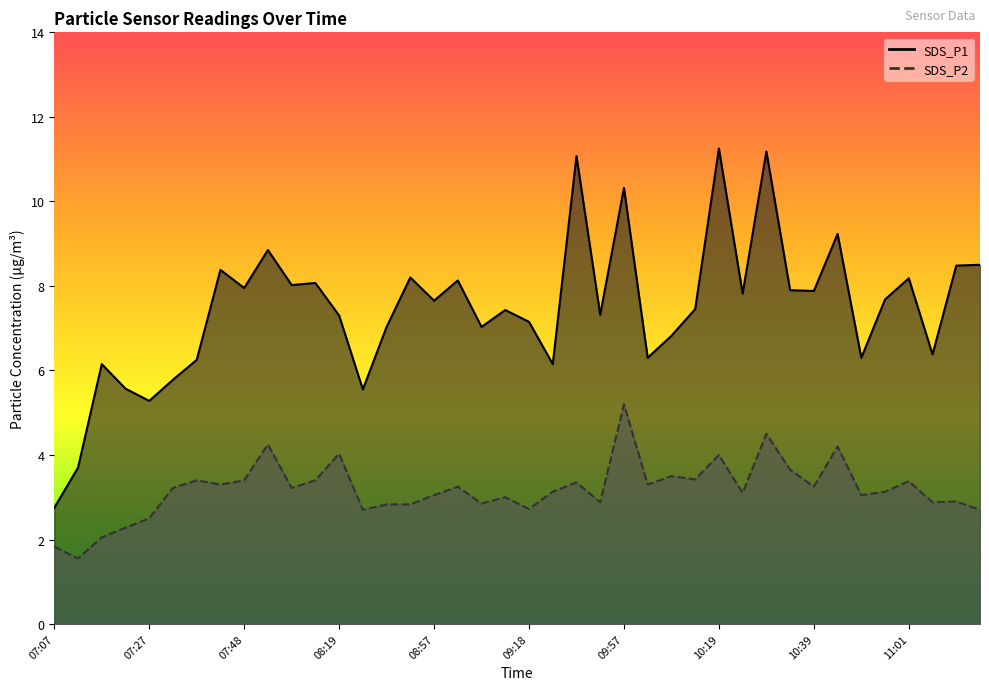

At 09:35, list the series in order from largest to smallest.

SDS_P1, SDS_P2